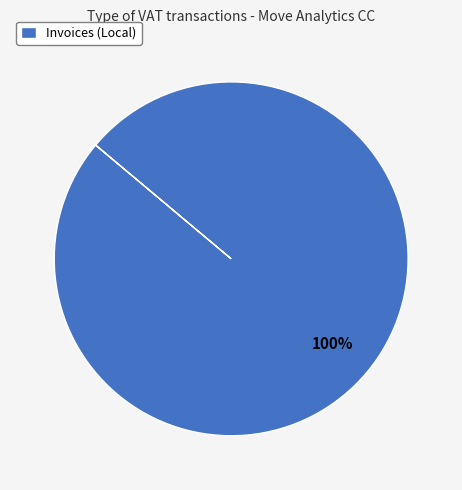

How many segments does this pie chart have?

1